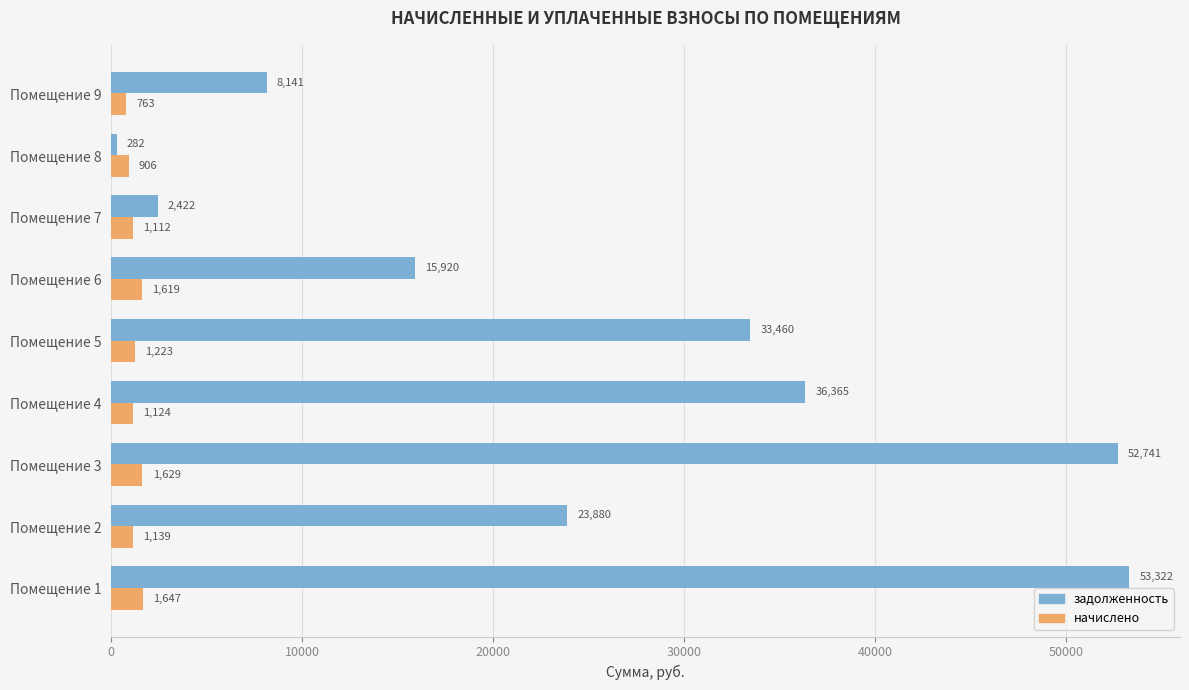

Which series has the widest spread of values?

задолженность